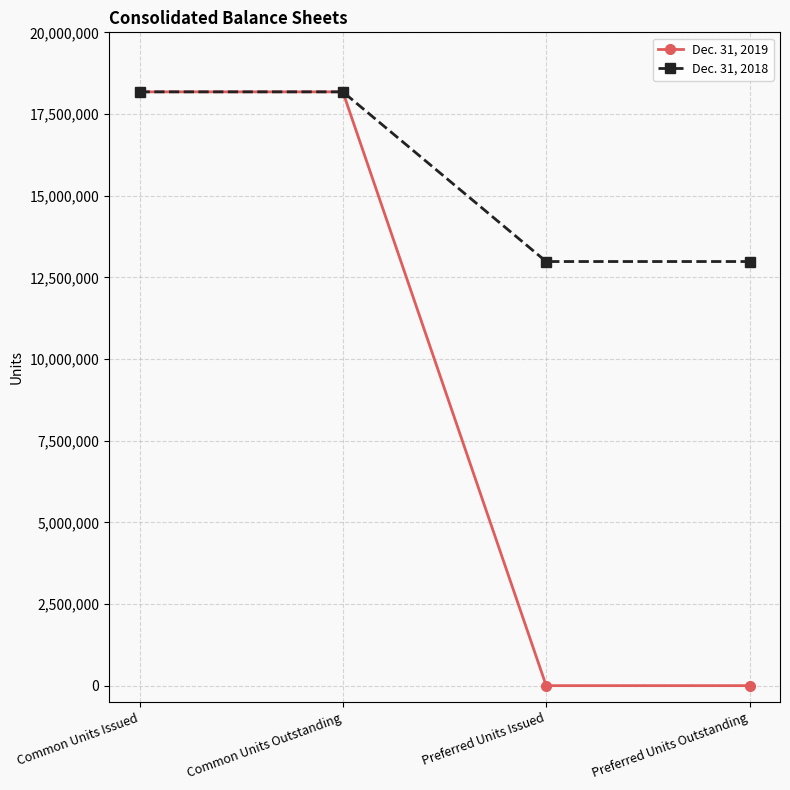

What is the spread (max minus min) of values at Preferred Units Issued?

12983333